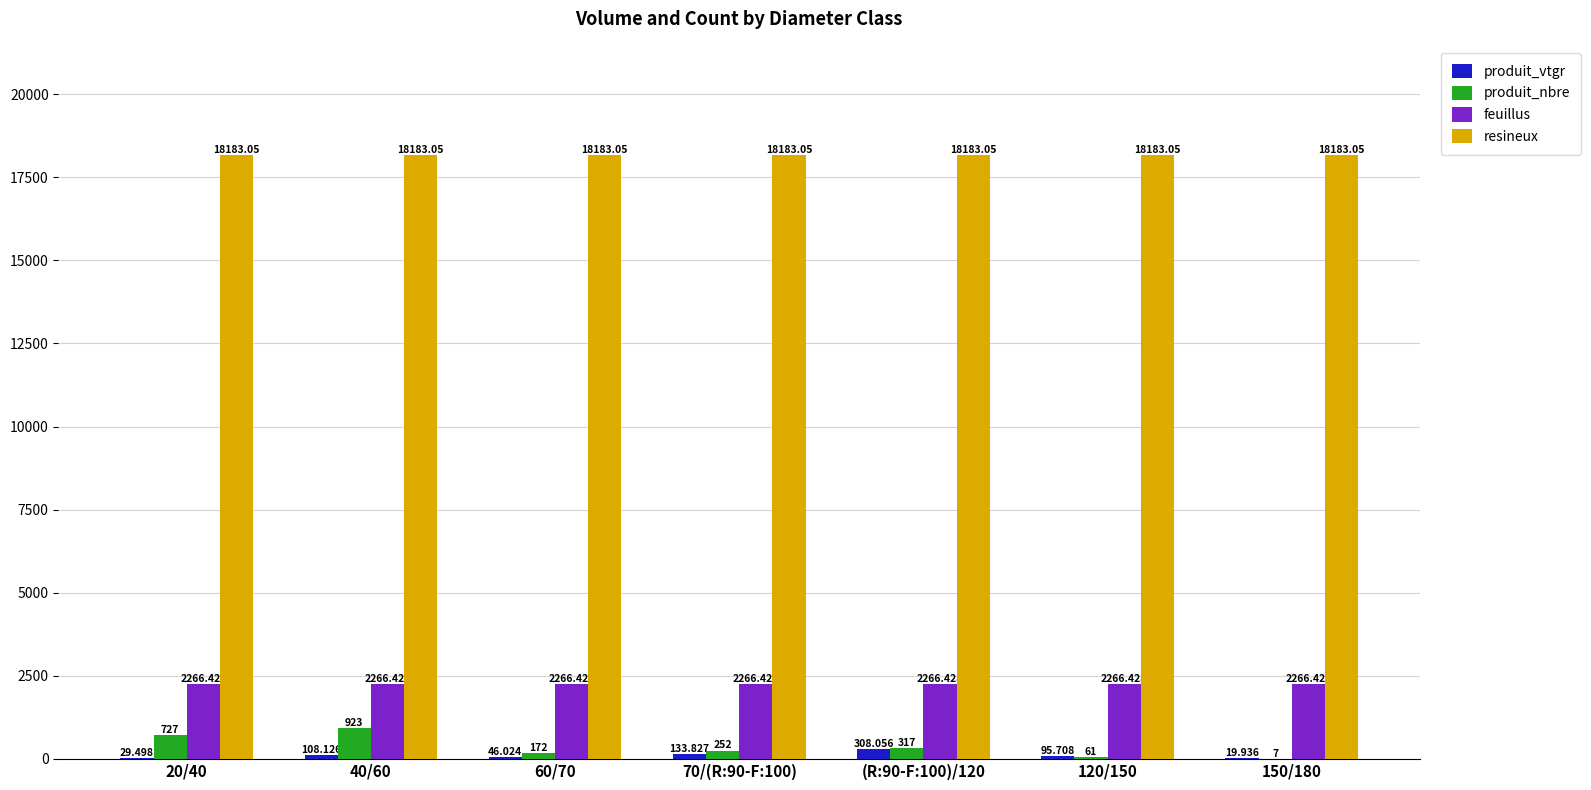

Which series has the largest total across all categories?

resineux